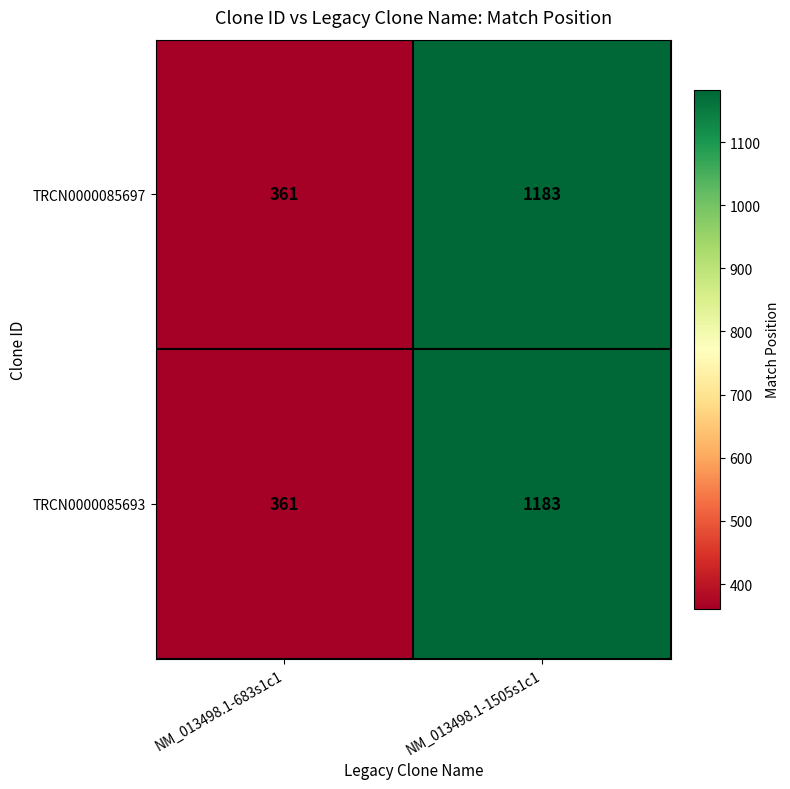

Which category has the highest value in the TRCN0000085693 series?

NM_013498.1-1505s1c1